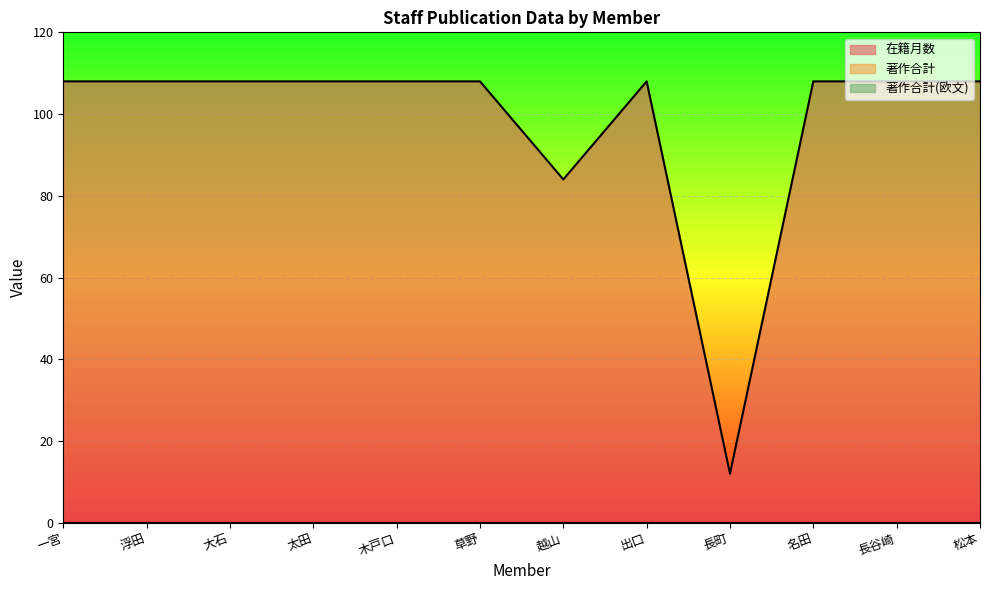

True or false: 在籍月数 and 著作合計(欧文) intersect in this chart.

False